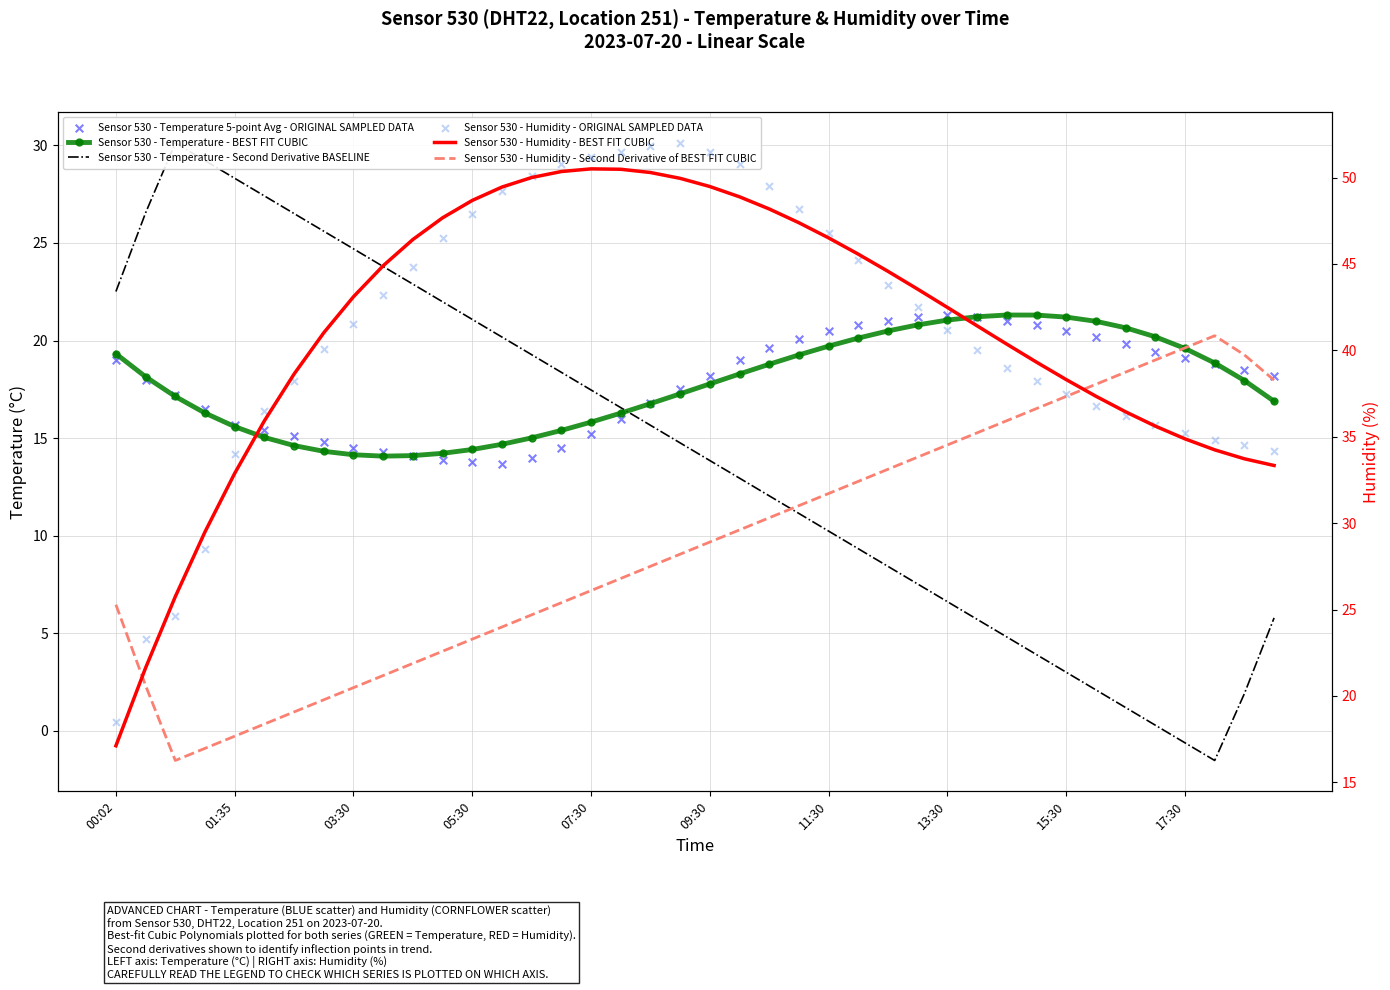

What are all the series names shown in the legend?

Sensor 530 - Temperature - BEST FIT CUBIC, Sensor 530 - Temperature - Second Derivative BASELINE, Sensor 530 - Temperature 5-point Avg - ORIGINAL SAMPLED DATA, Sensor 530 - Humidity - BEST FIT CUBIC, Sensor 530 - Humidity - Second Derivative of BEST FIT CUBIC, Sensor 530 - Humidity - ORIGINAL SAMPLED DATA